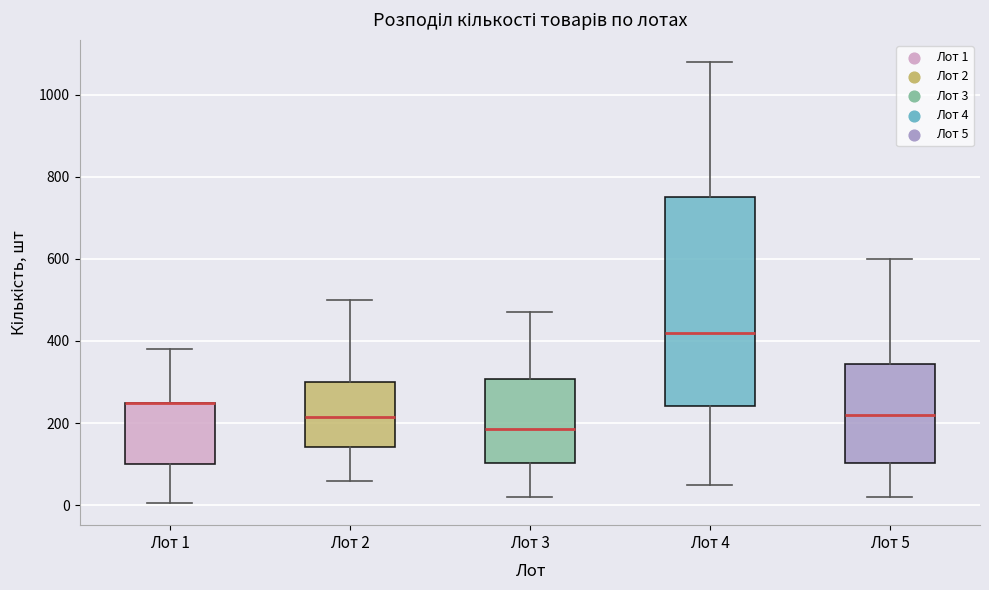

Comparing the boxes themselves (not the whiskers), which one is the tallest?

Лот 4